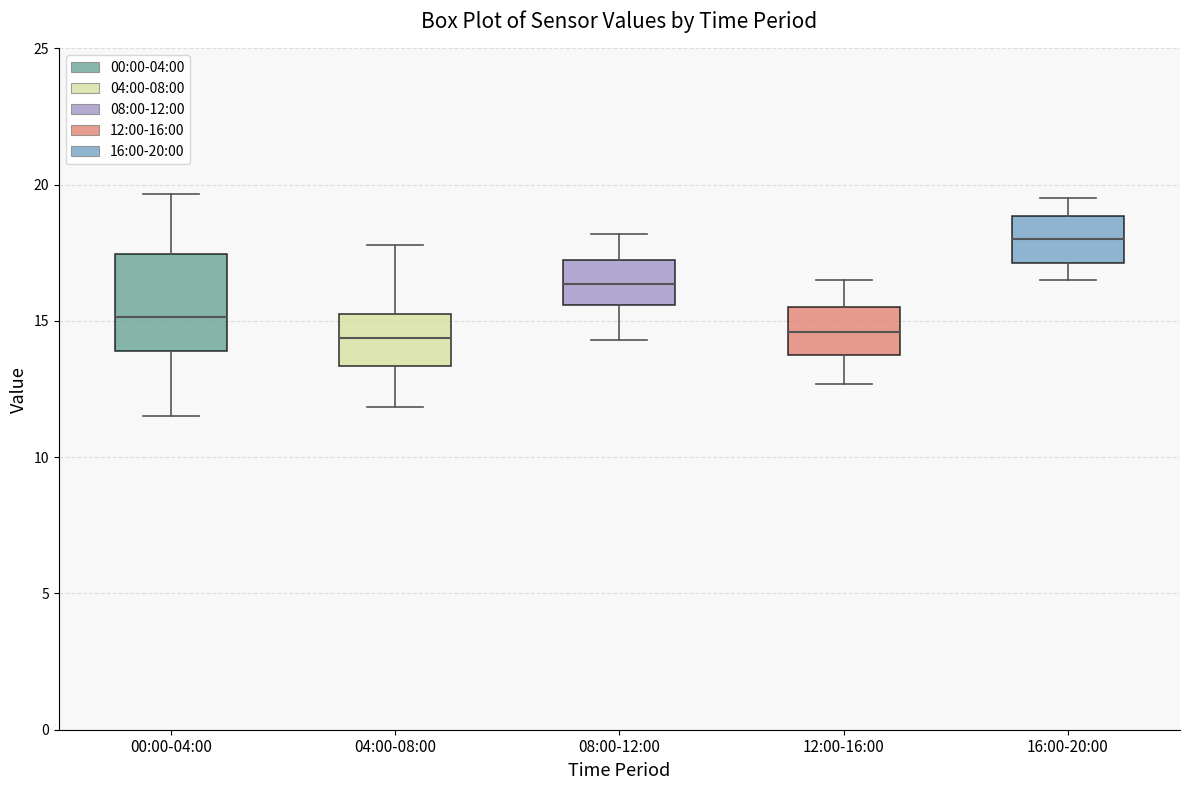

Which box has the highest median line?

16:00-20:00